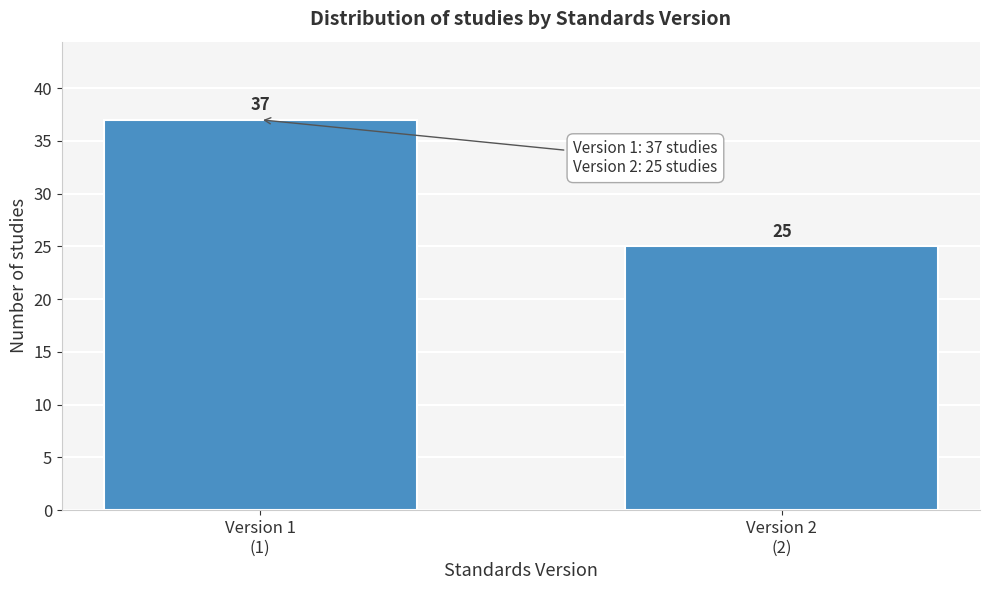

Reading right to left, what are all the values shown in this chart?

25	37